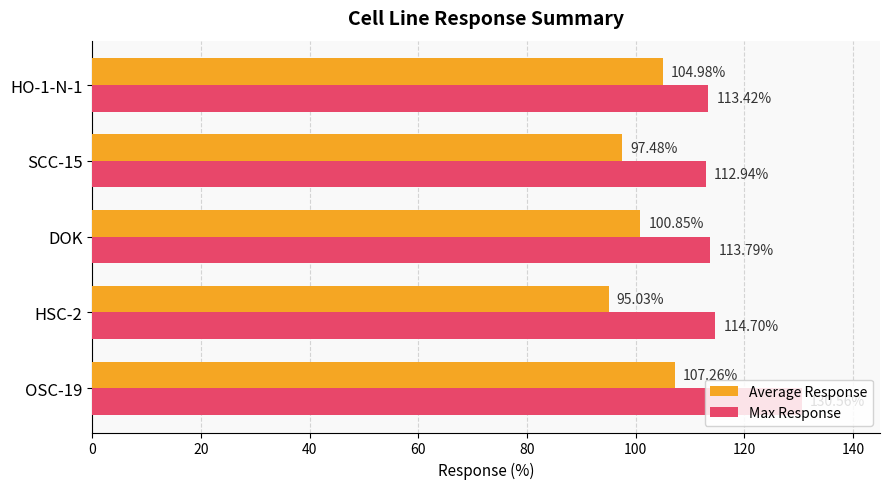

Where is Average Response nearest to the value 101?

DOK